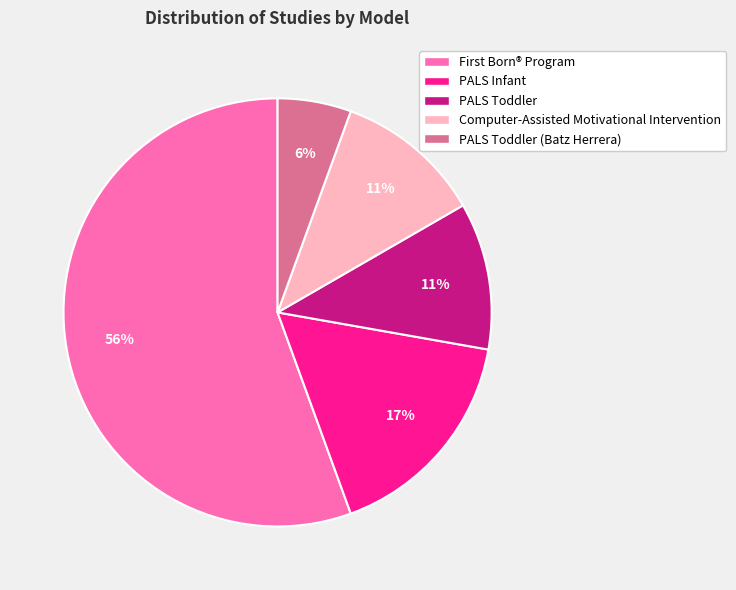

How many segments does this pie chart have?

5